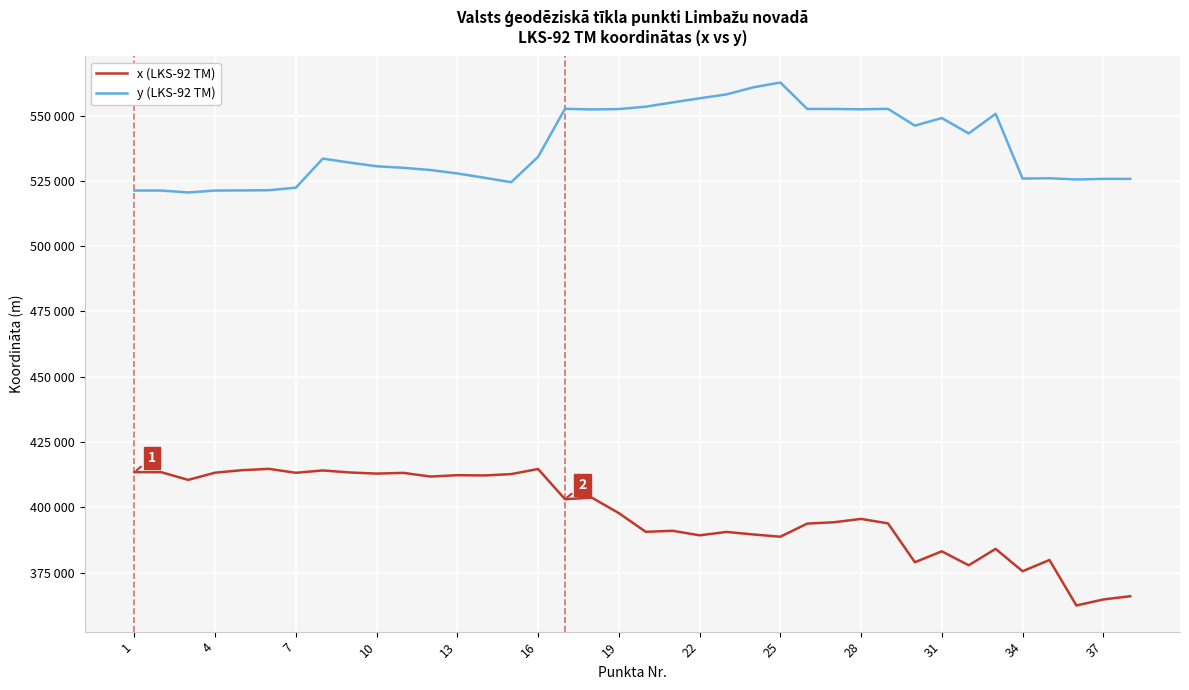

True or false: x (LKS-92 TM) and y (LKS-92 TM) cross at least once.

False